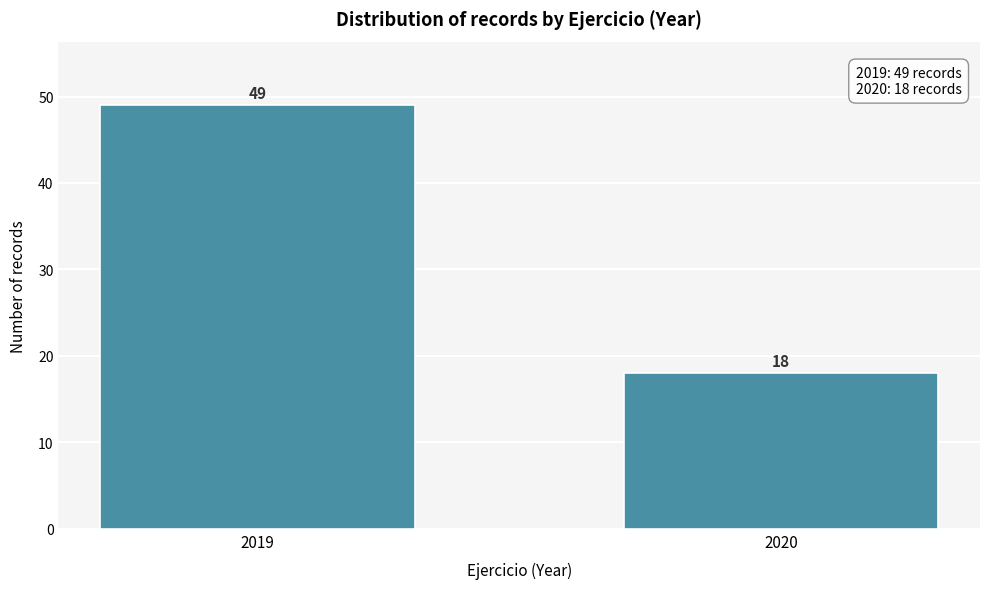

Reading left to right, transcribe all the data shown in this chart.

2019=49	2020=18